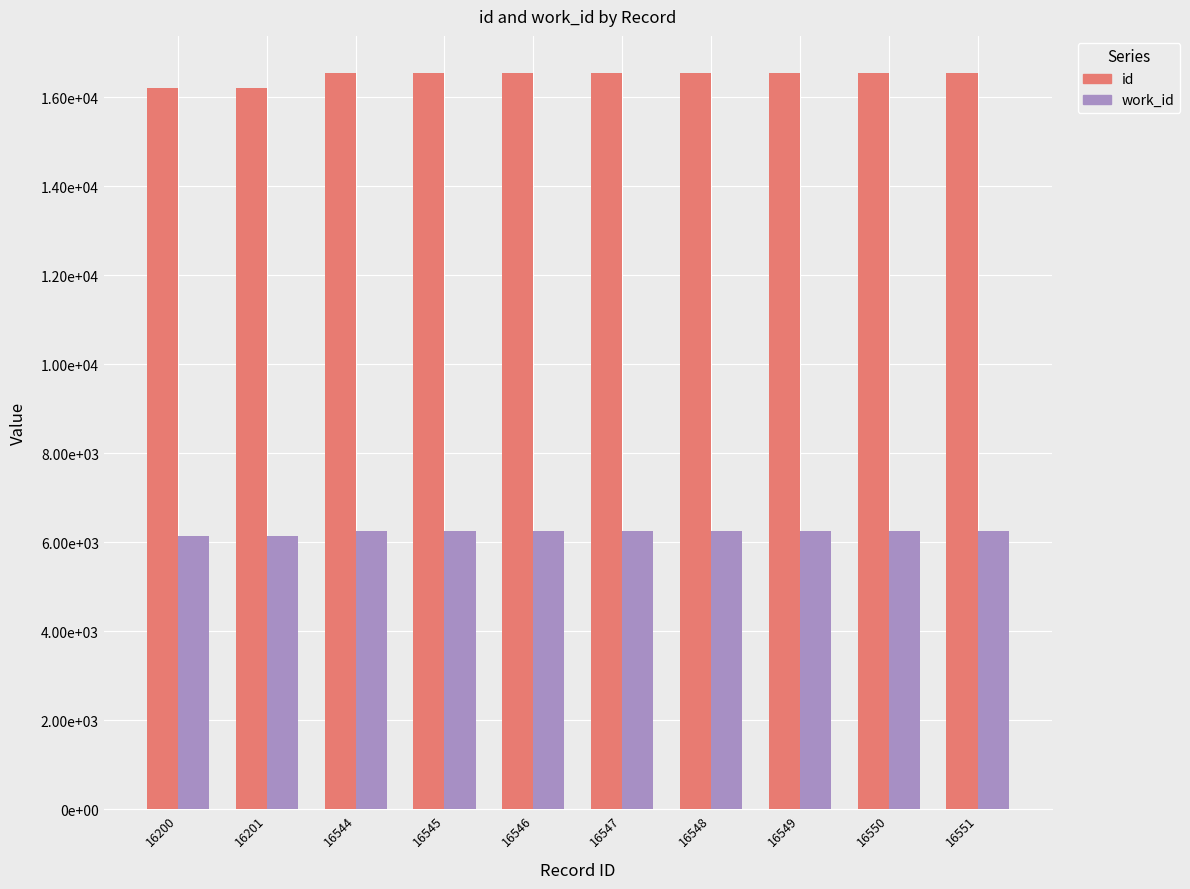

Which category has the lowest value in the id series?

16200